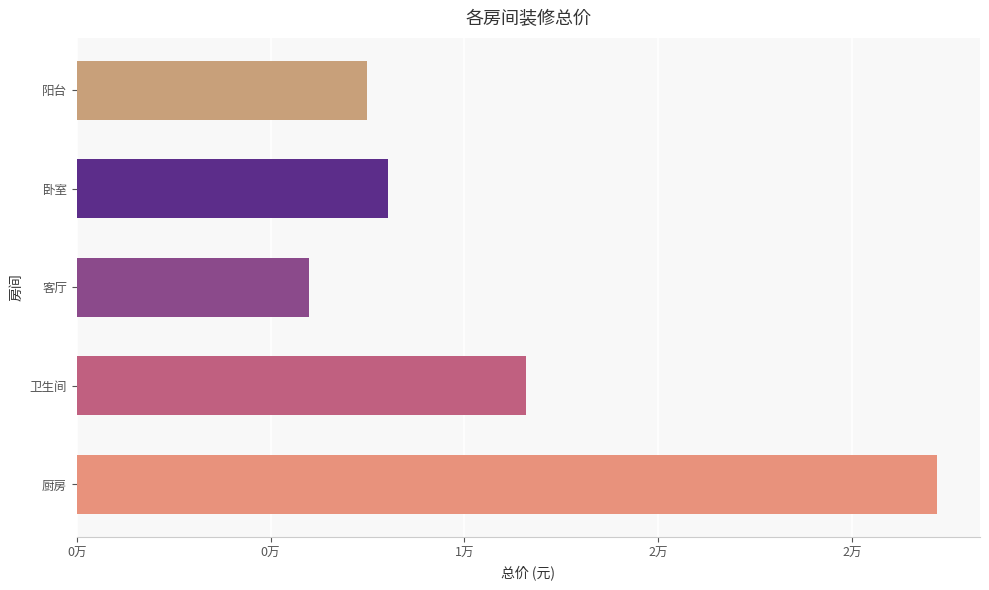

Are the bars horizontal?

Yes